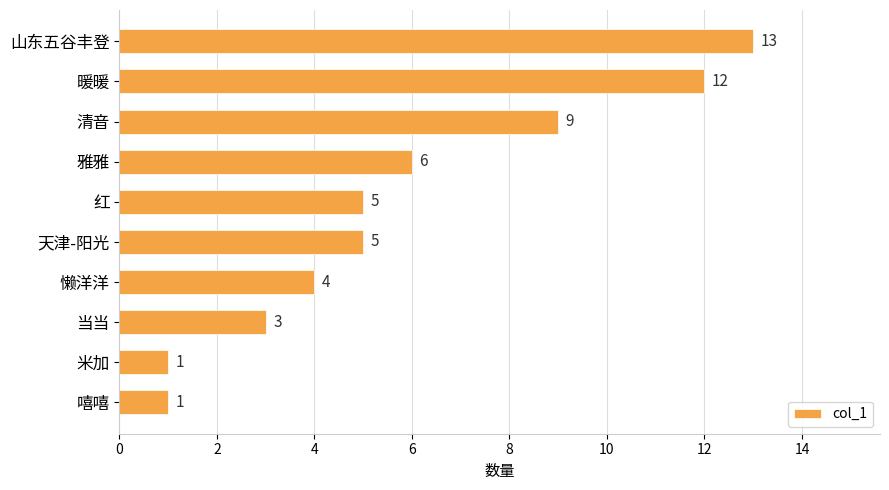

How many values are below 5?

4